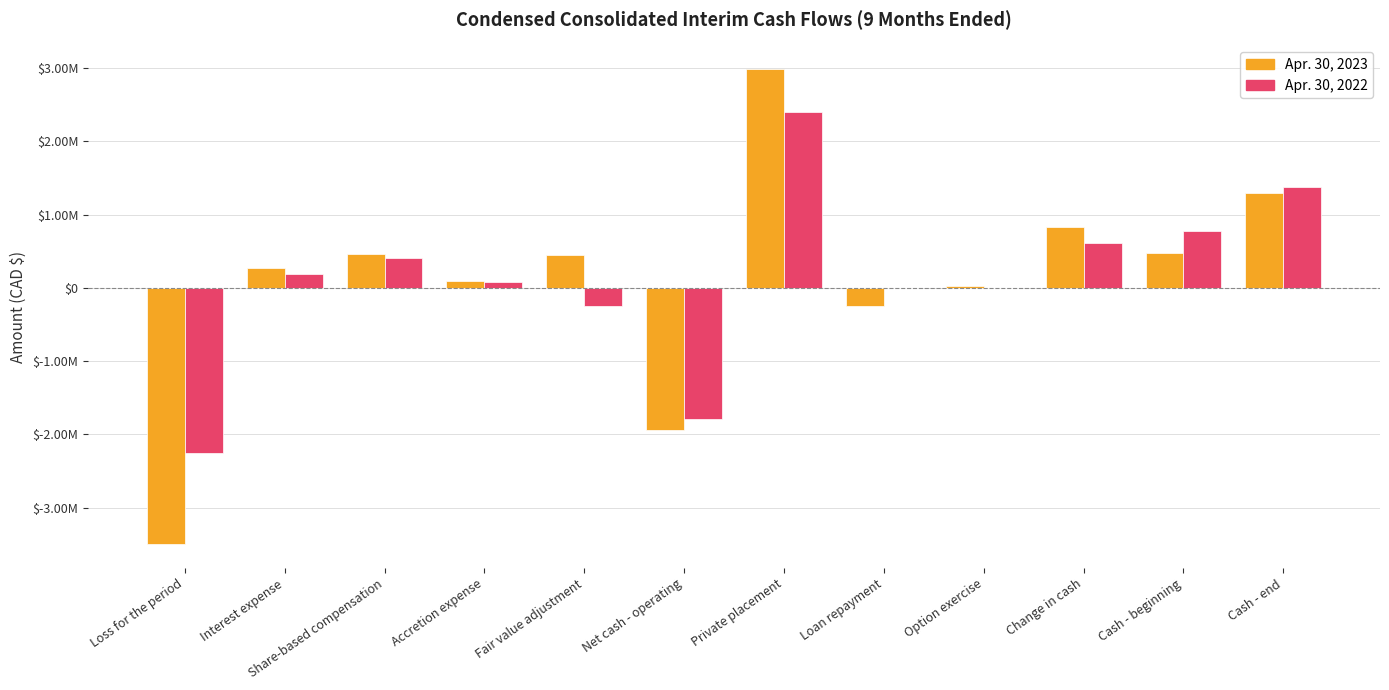

Which category has the highest value in the Apr. 30, 2022 series?

Private placement